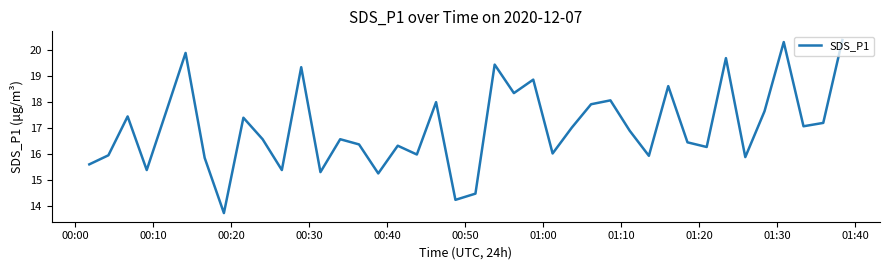

What is the difference between the second highest and minimum values?

6.6